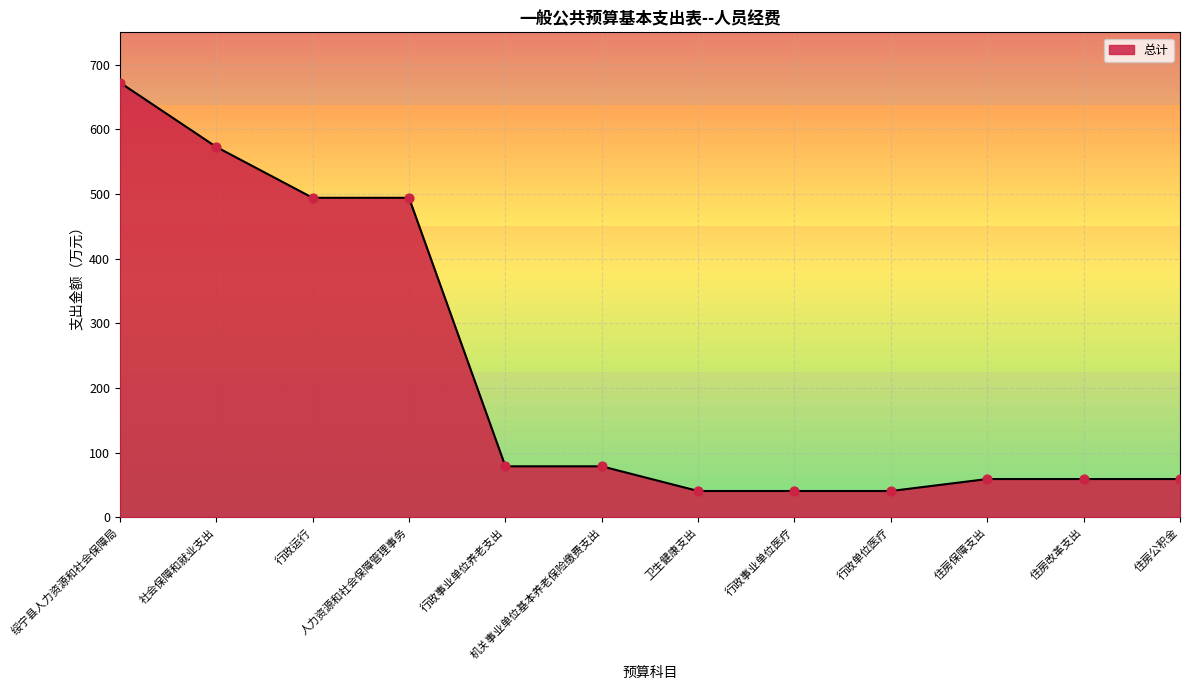

What is the ratio of the value at 住房改革支出 to the value at 行政单位医疗?

1.5